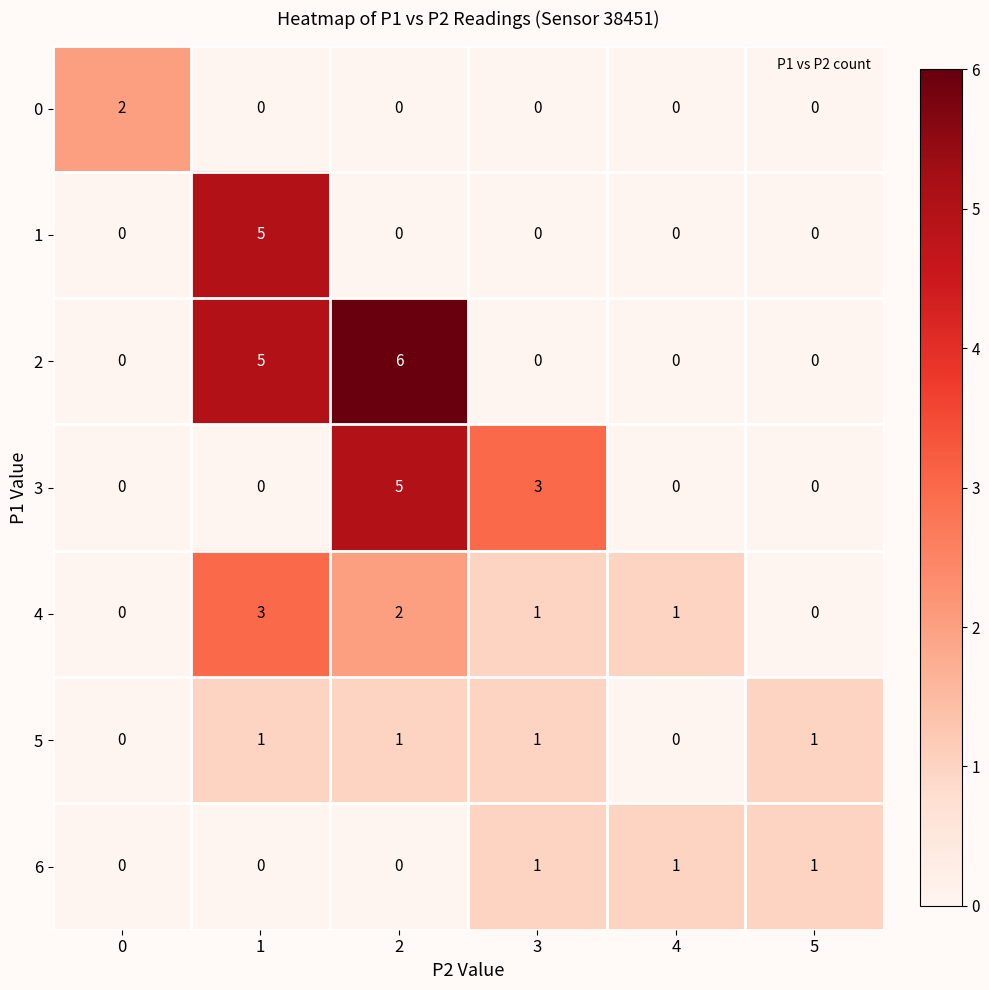

How many 0 values are between 0 and 1?

5